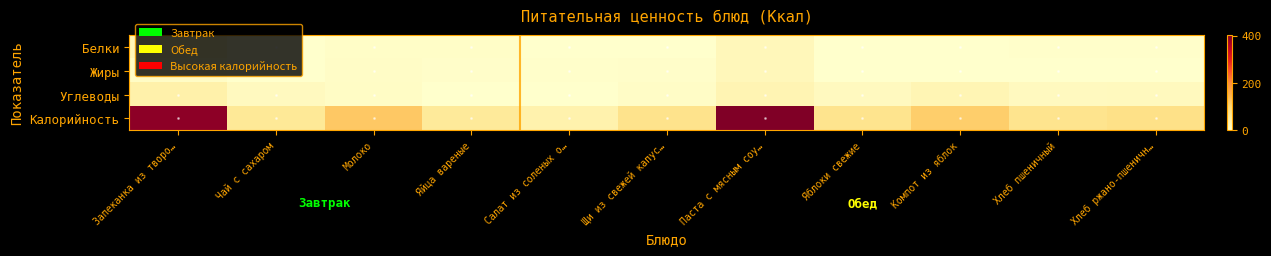

List the series in order of their peak value, highest first.

Калорийность, Углеводы, Белки, Жиры